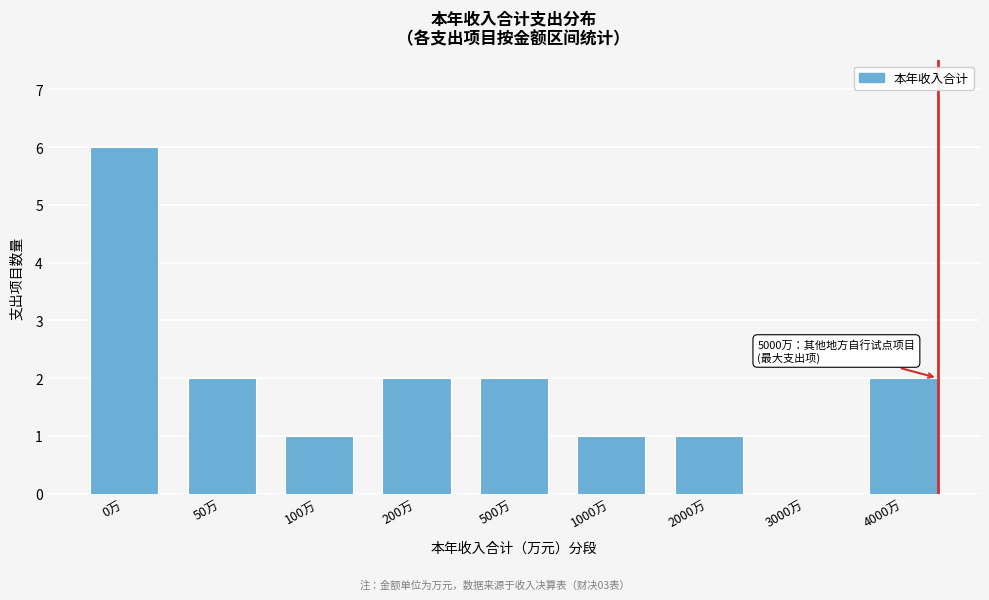

Reading left to right, list all the values displayed in this chart.

0万=6	50万=2	100万=1	200万=2	500万=2	1000万=1	2000万=1	3000万=0	4000万=2